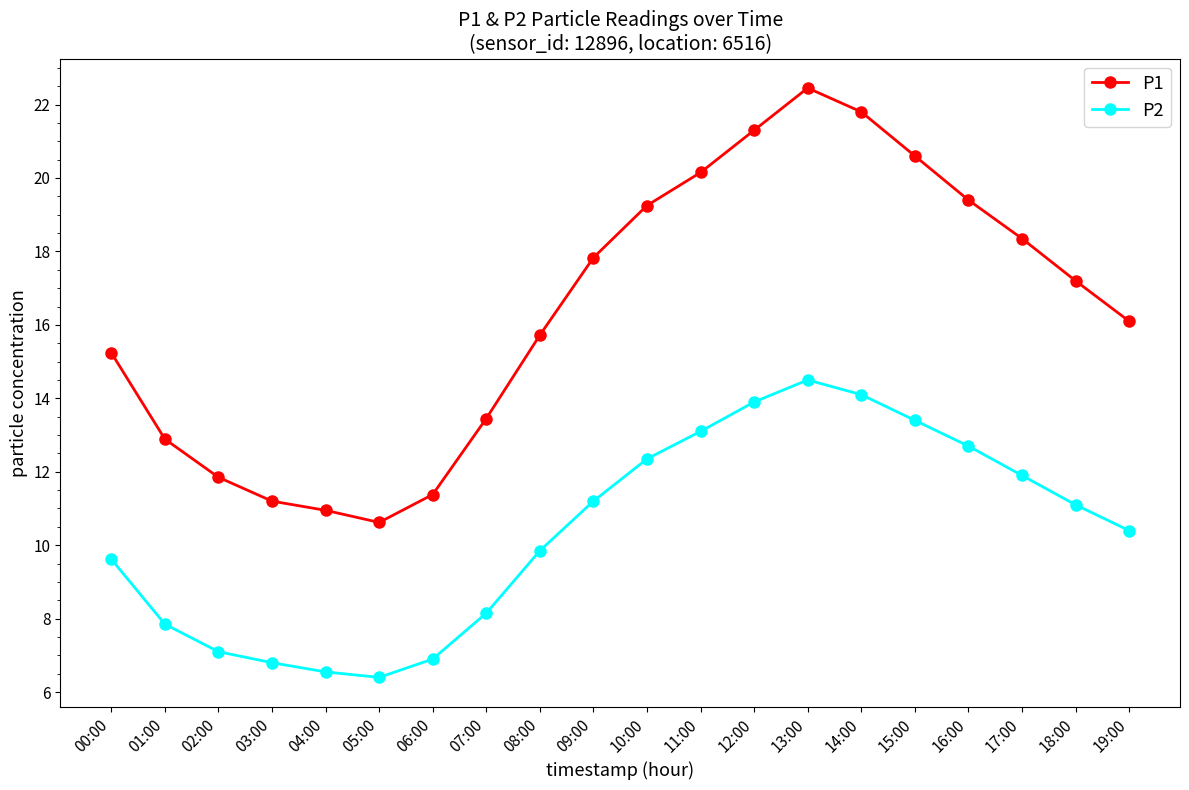

Between 08:00 and 16:00, which series saw the biggest shift?

P1